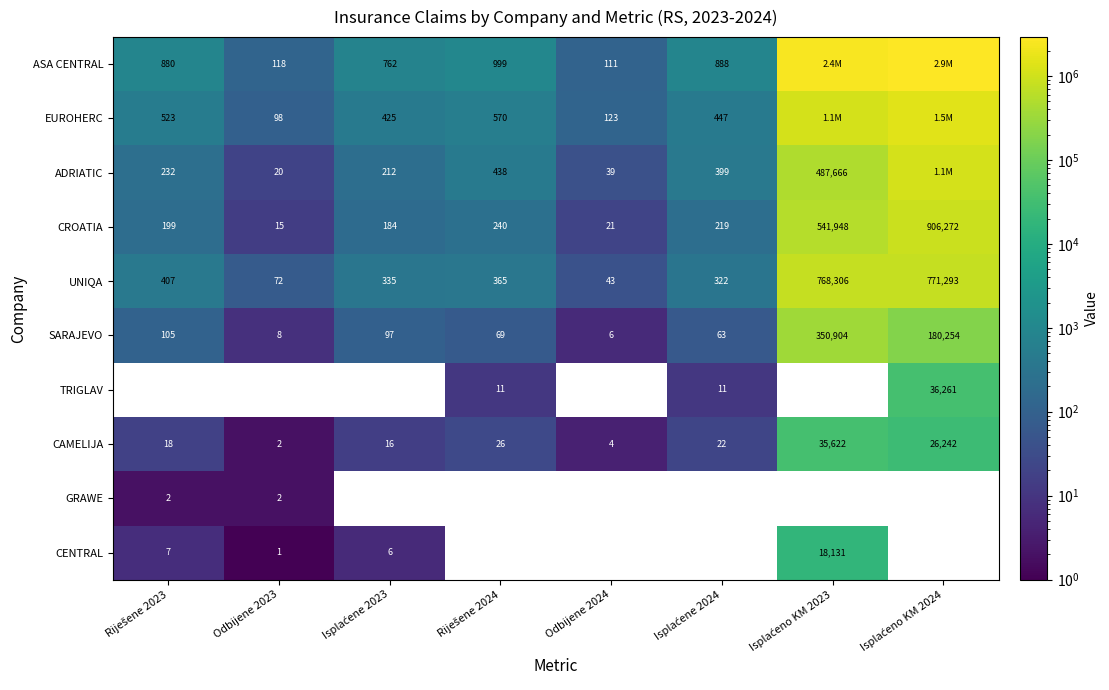

Is it true that CAMELIJA equals 7 at Odbijene 2024?

False